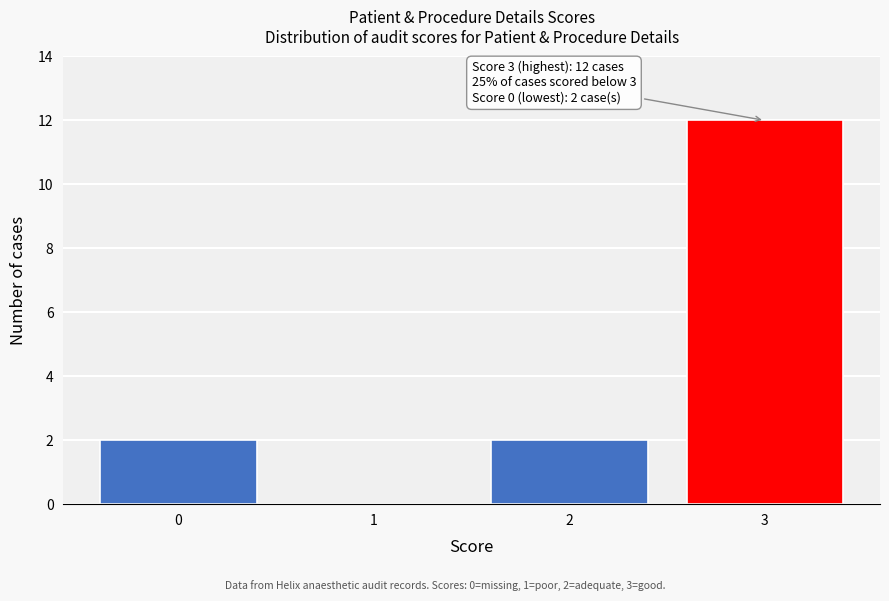

Reading right to left, extract all data points from this chart.

3=12	2=2	1=0	0=2